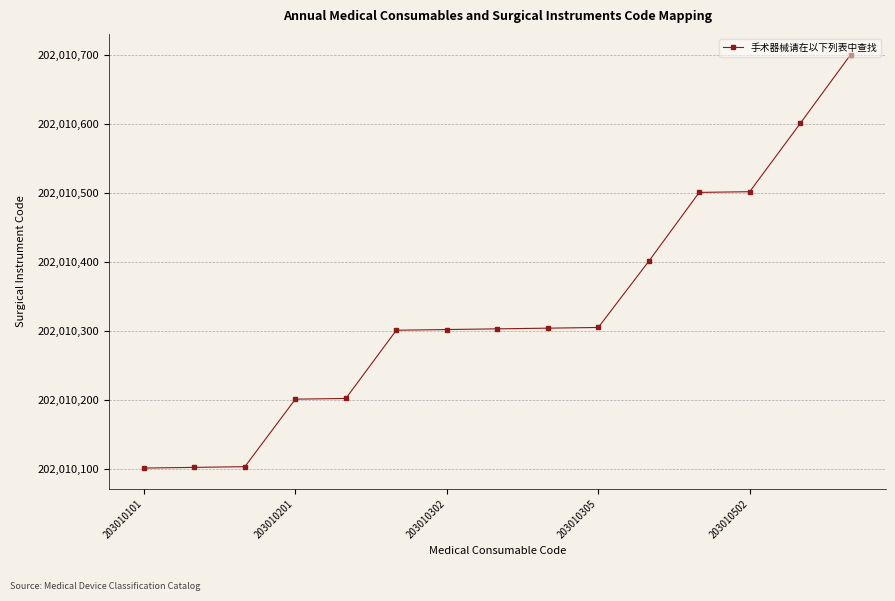

What is the maximum value shown in the chart?

202010701